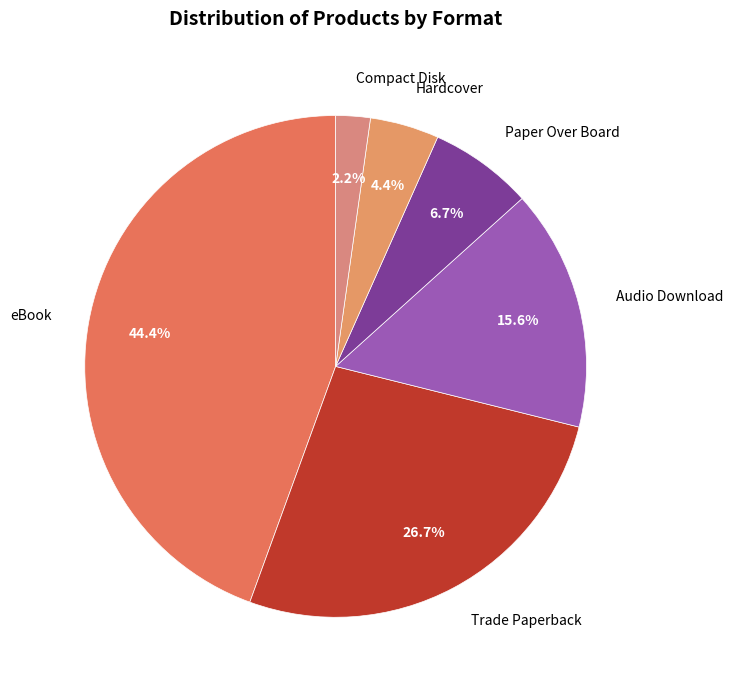

How many slices are in this pie chart?

6